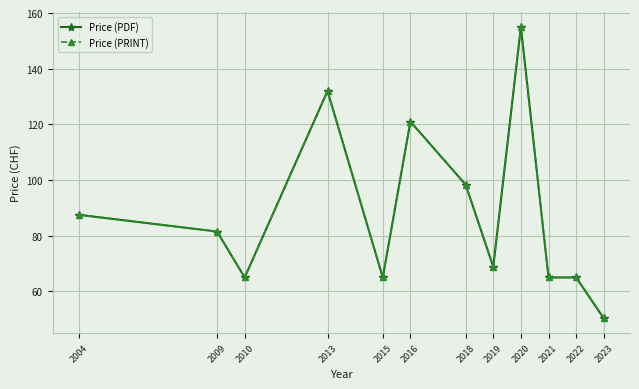

At which category does Price (PDF) reach its first local peak?

2013